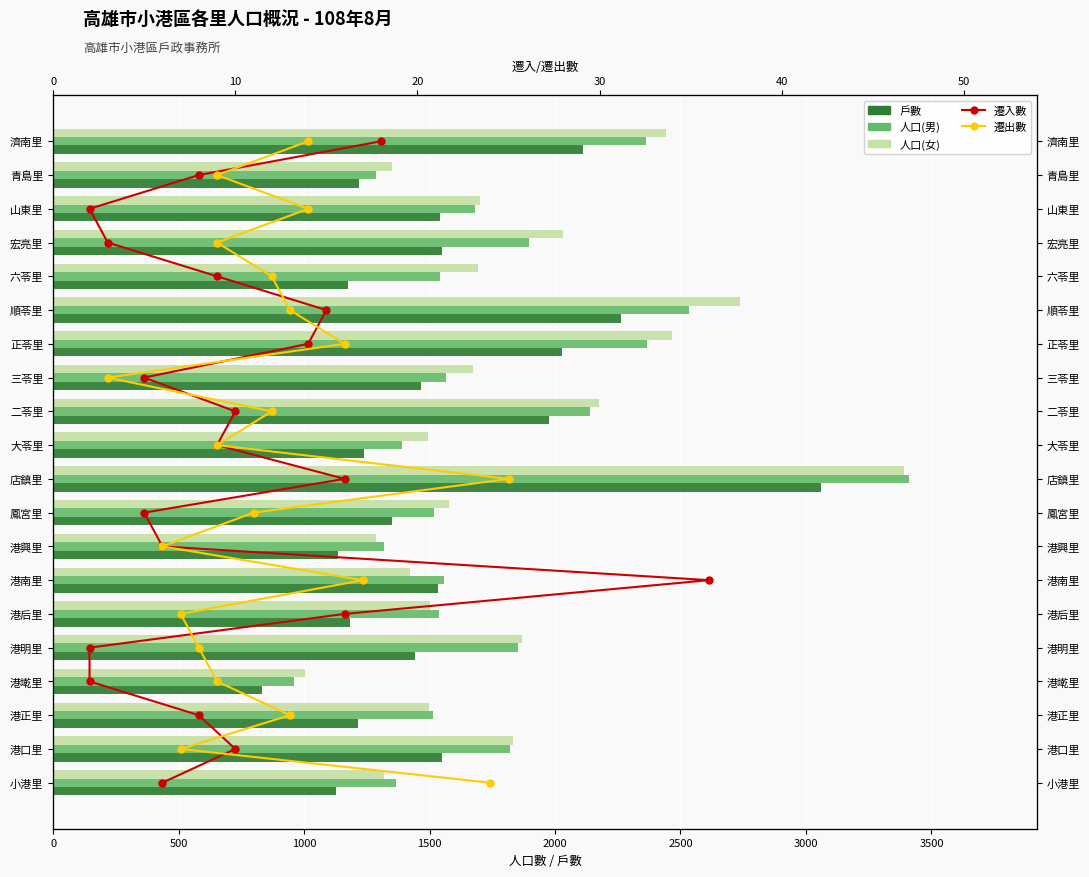

What is the sum of all 遷入數 values?

190